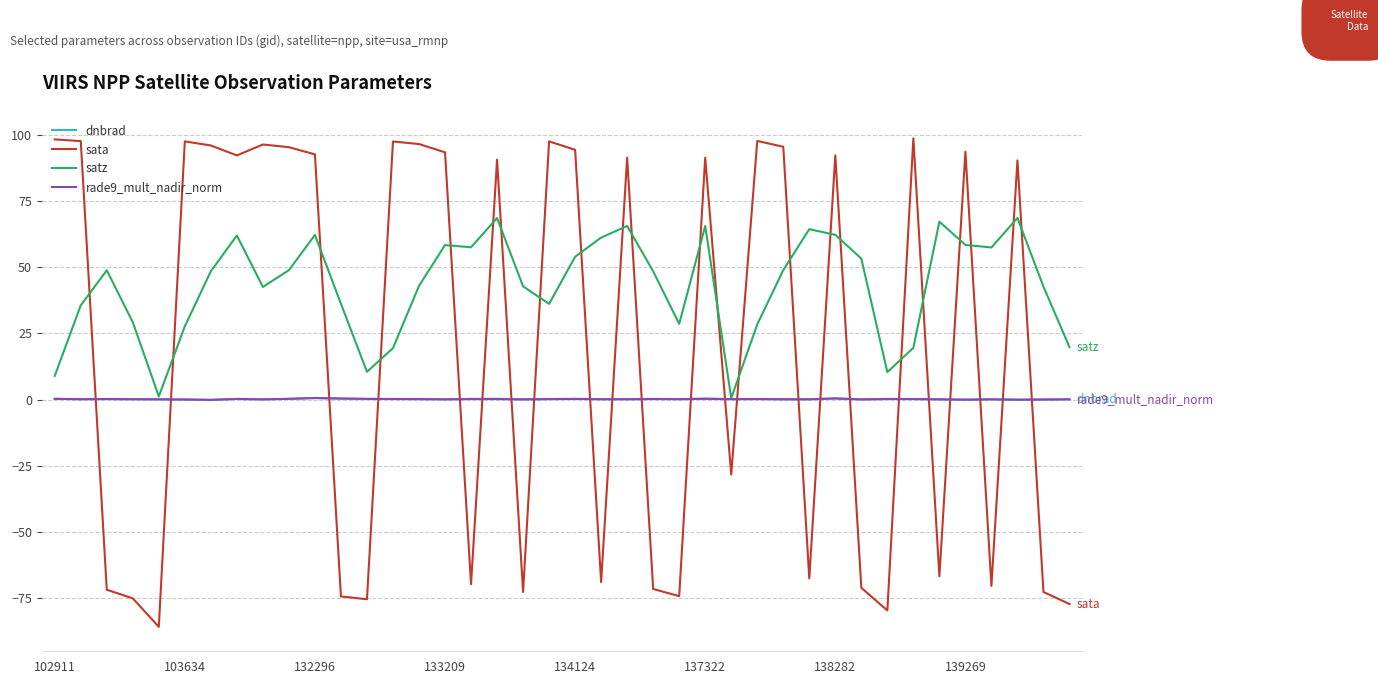

What are all the series names shown in the legend?

dnbrad, sata, satz, rade9_mult_nadir_norm